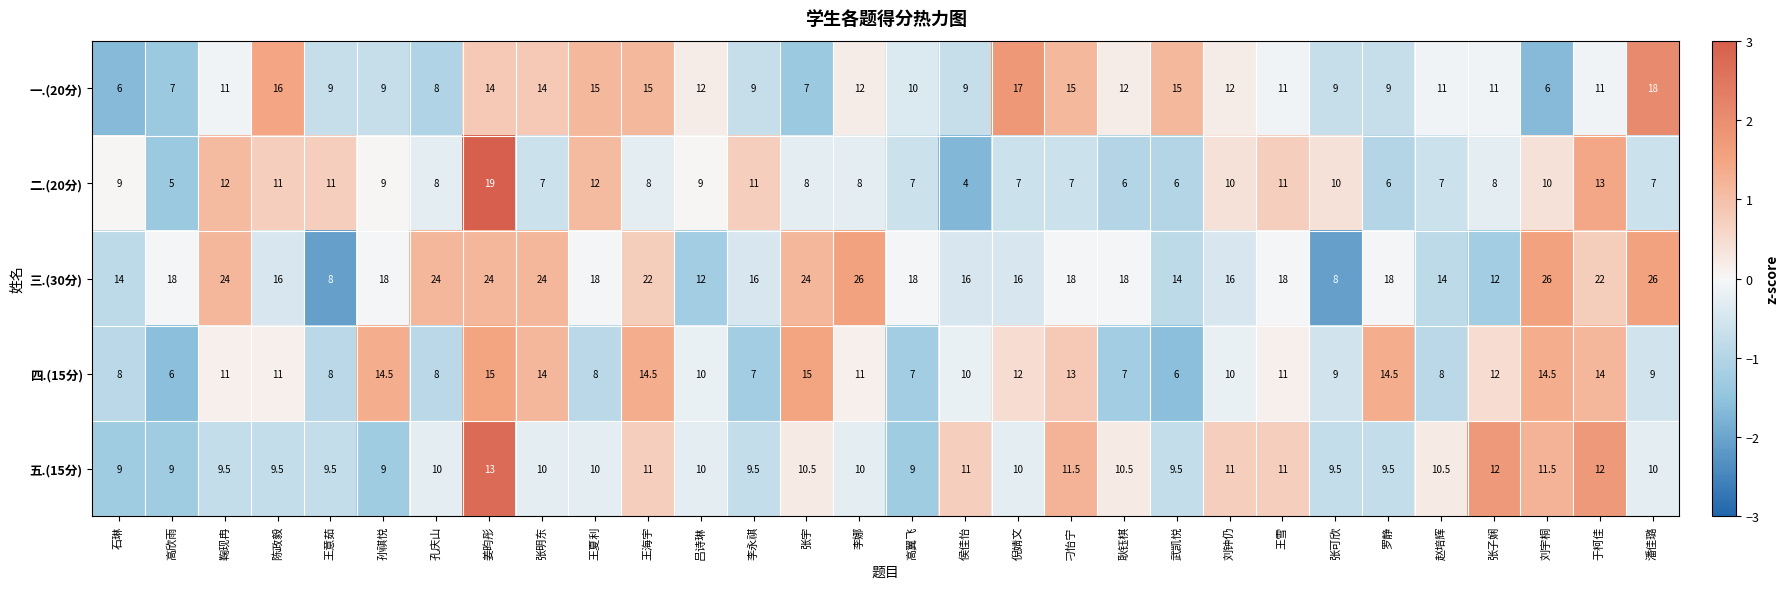

What is the approximate value of 五.(15分) at 李娜?

10.0